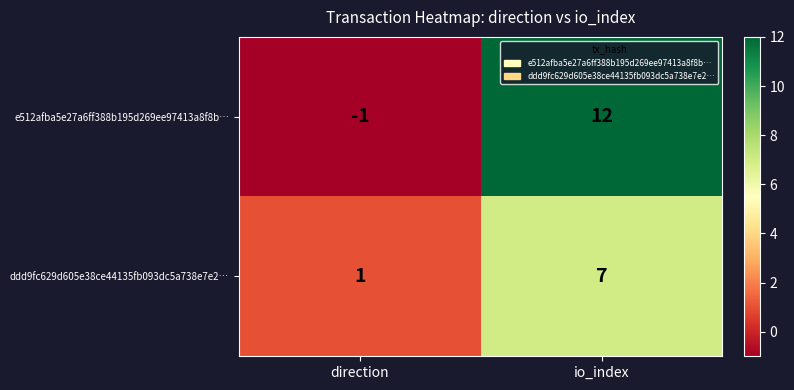

Which label corresponds to the smallest value in the chart?

direction